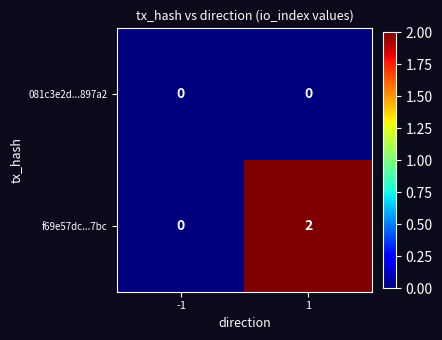

Reading right to left, extract all data points from this chart.

081c3e2d...897a2: 0	0
f69e57dc...7bc: 2	0